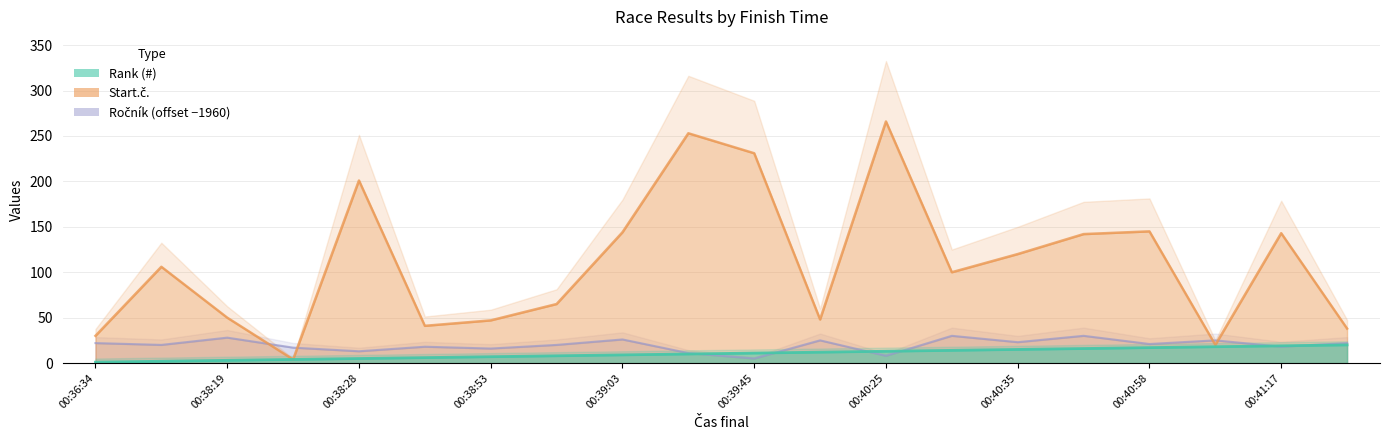

How many interior local valleys does the Ročník series have?

8